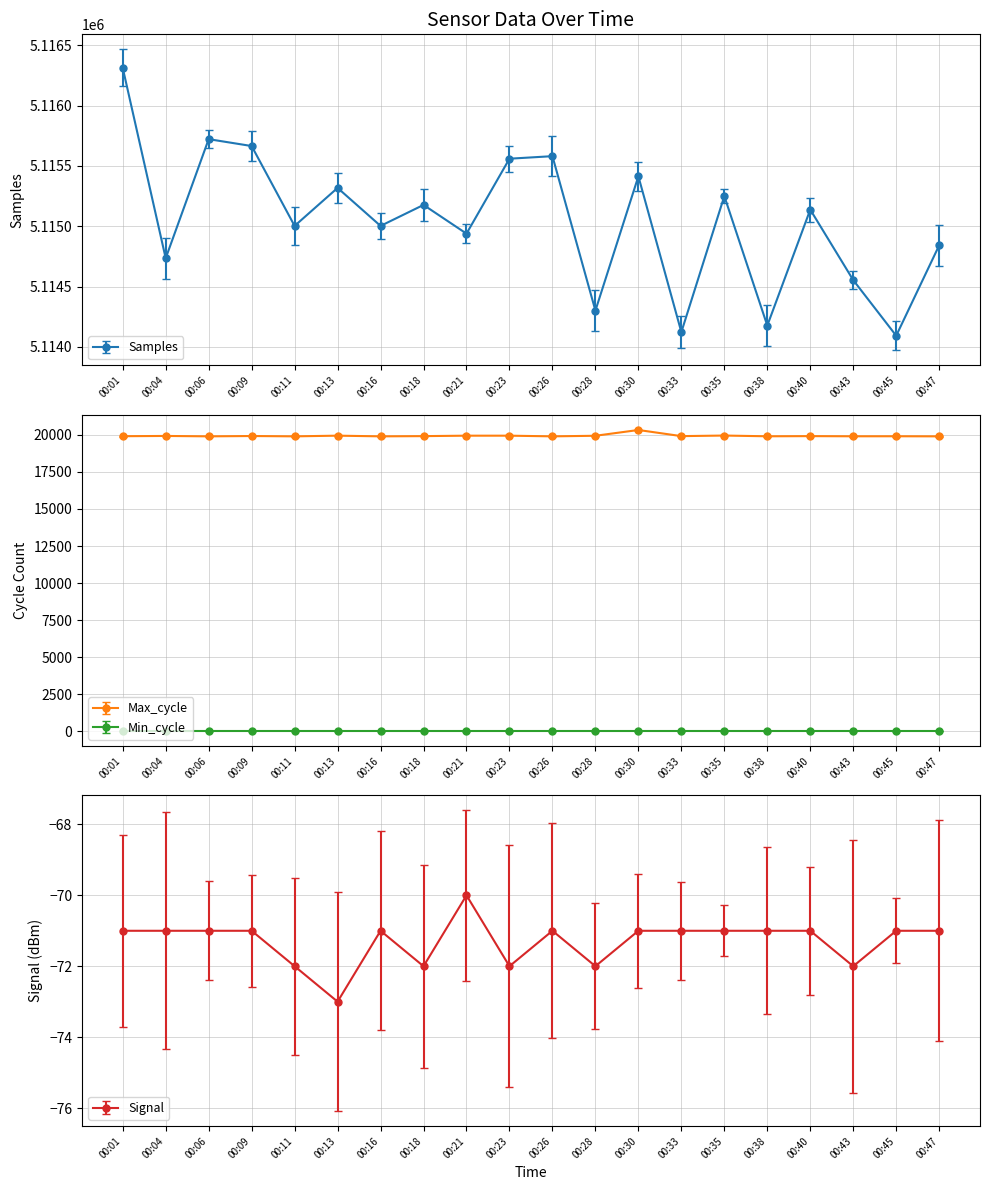

At which label is Max_cycle closest to 20118?

00:35